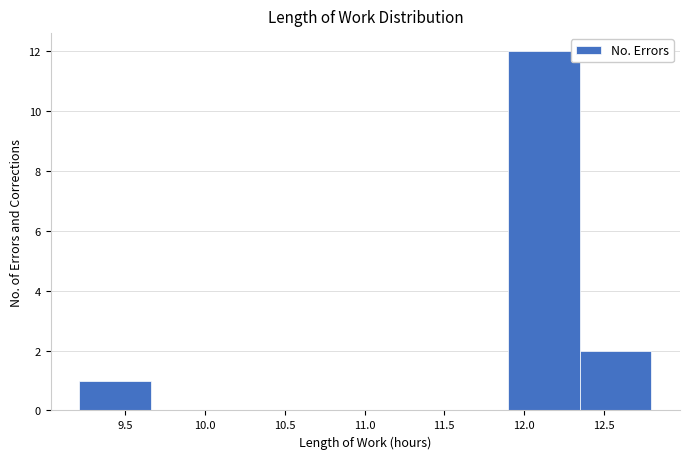

How tall is the bar that spans 9.20 to 9.65 on the x-axis? Neither the bar edges nor the heights are printed on the chart, so give them approximately, as read against the axes.

1